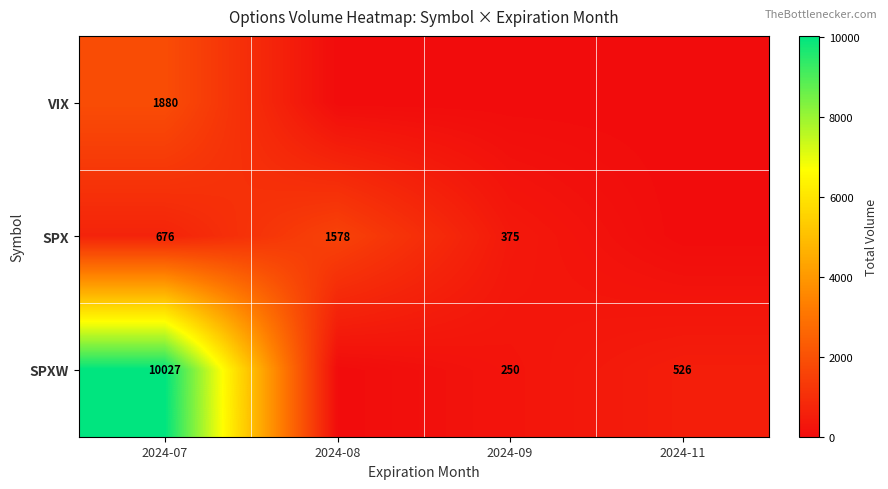

What is the difference between the SPXW values at 2024-11 and 2024-09?

276